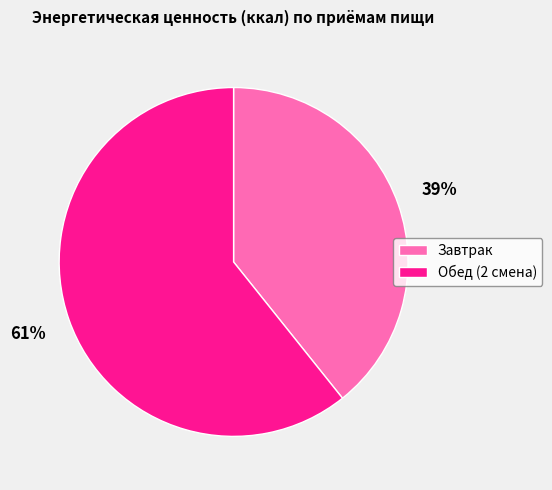

The Завтрак slice represents 39% of the pie. True or false?

True